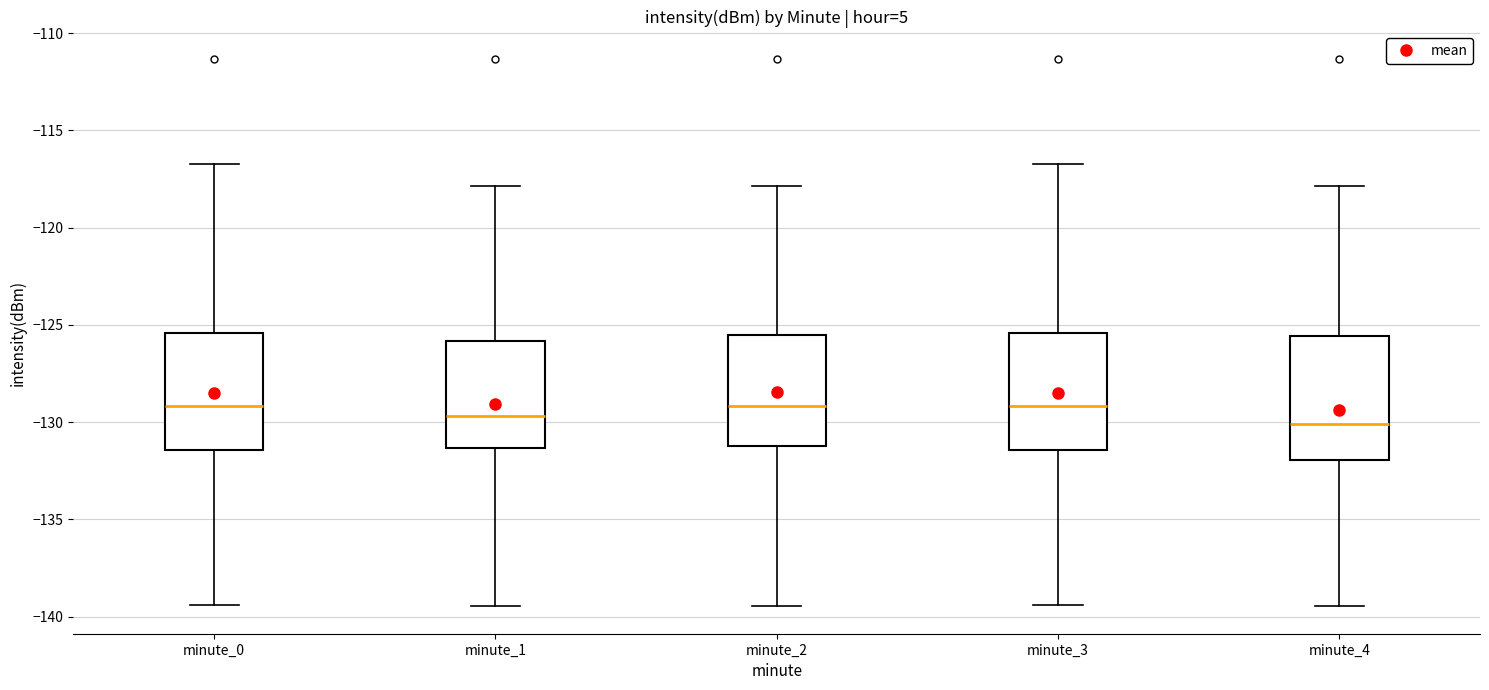

Reading left to right, transcribe this box plot: for each box, give where its median line is, the range the box spans, and where its two whiskers end, as read against the y-axis. The values are not printed on the chart, so give them approximately, as read against the axis.

minute_0: median -129.0, box -131.5 to -125.5, whiskers -139.5 to -116.5
minute_1: median -129.5, box -131.5 to -126.0, whiskers -139.5 to -118.0
minute_2: median -129.0, box -131.0 to -125.5, whiskers -139.5 to -118.0
minute_3: median -129.0, box -131.5 to -125.5, whiskers -139.5 to -116.5
minute_4: median -130.0, box -132.0 to -125.5, whiskers -139.5 to -118.0